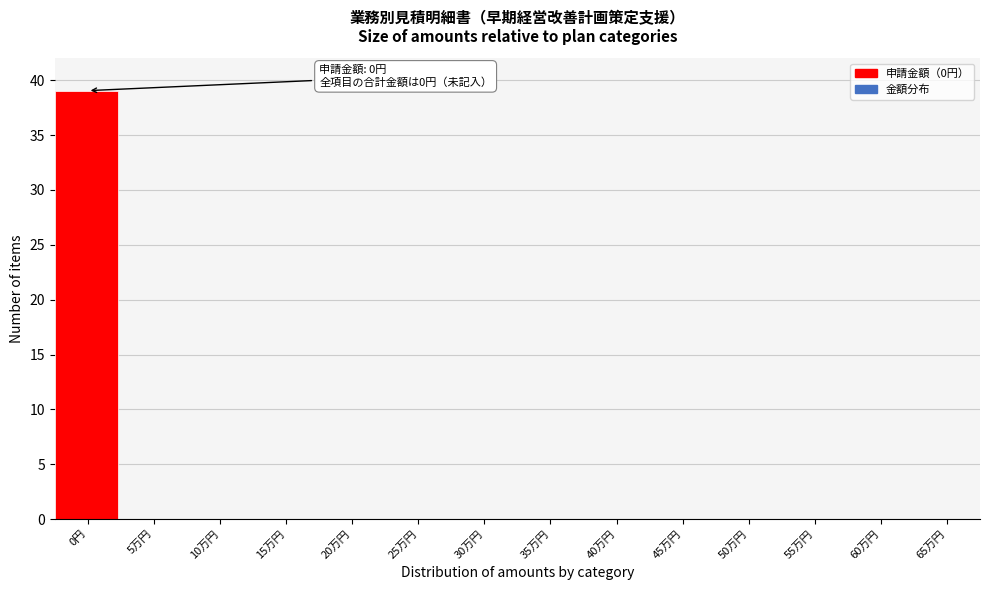

Reading left to right, extract all data points from this chart.

0円=39	5万円=0	10万円=0	15万円=0	20万円=0	25万円=0	30万円=0	35万円=0	40万円=0	45万円=0	50万円=0	55万円=0	60万円=0	65万円=0